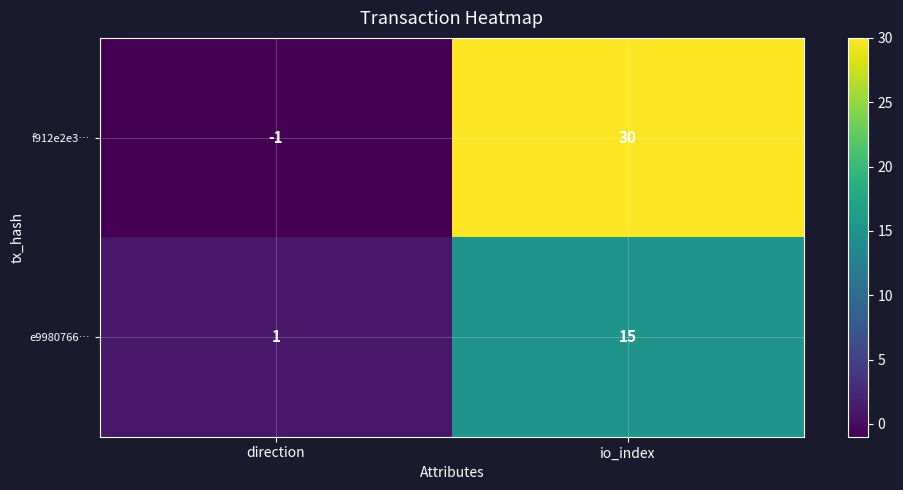

Reading left to right, list all the values displayed in this chart.

f912e2e3…: direction=-1	io_index=30
e9980766…: direction=1	io_index=15